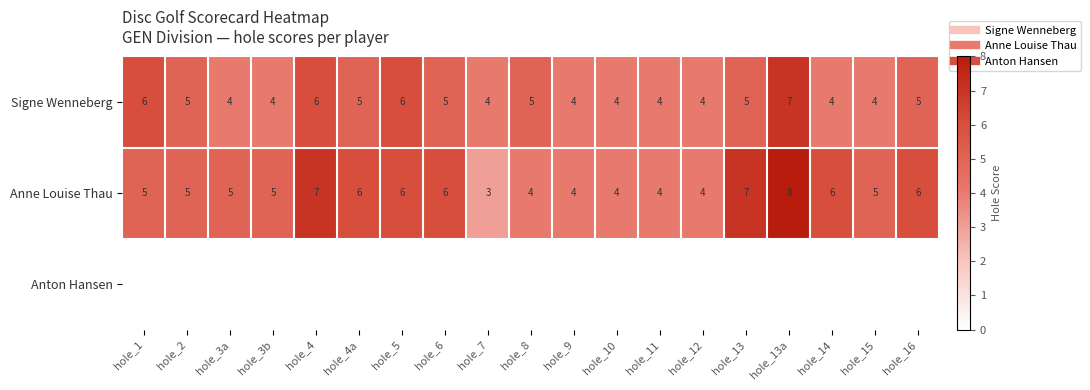

What is the difference between the maximum and second lowest values in the Signe Wenneberg series?

3.0